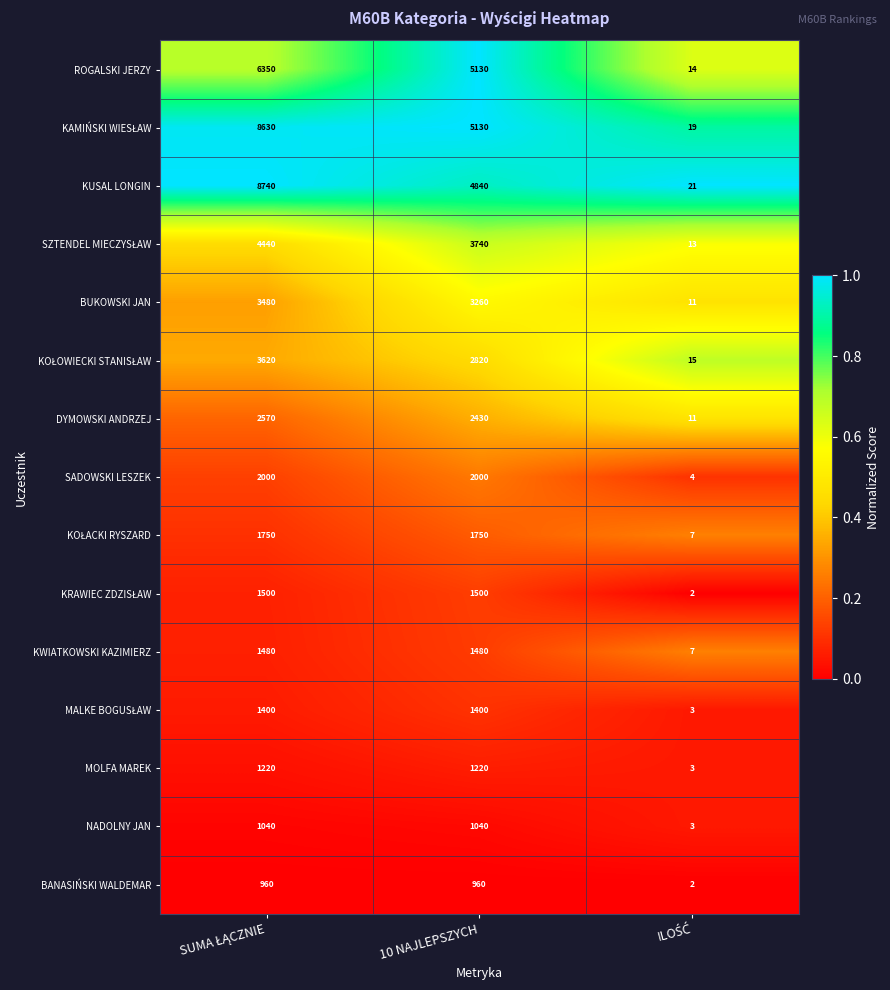

Which series has the largest range (max minus min)?

KUSAL LONGIN